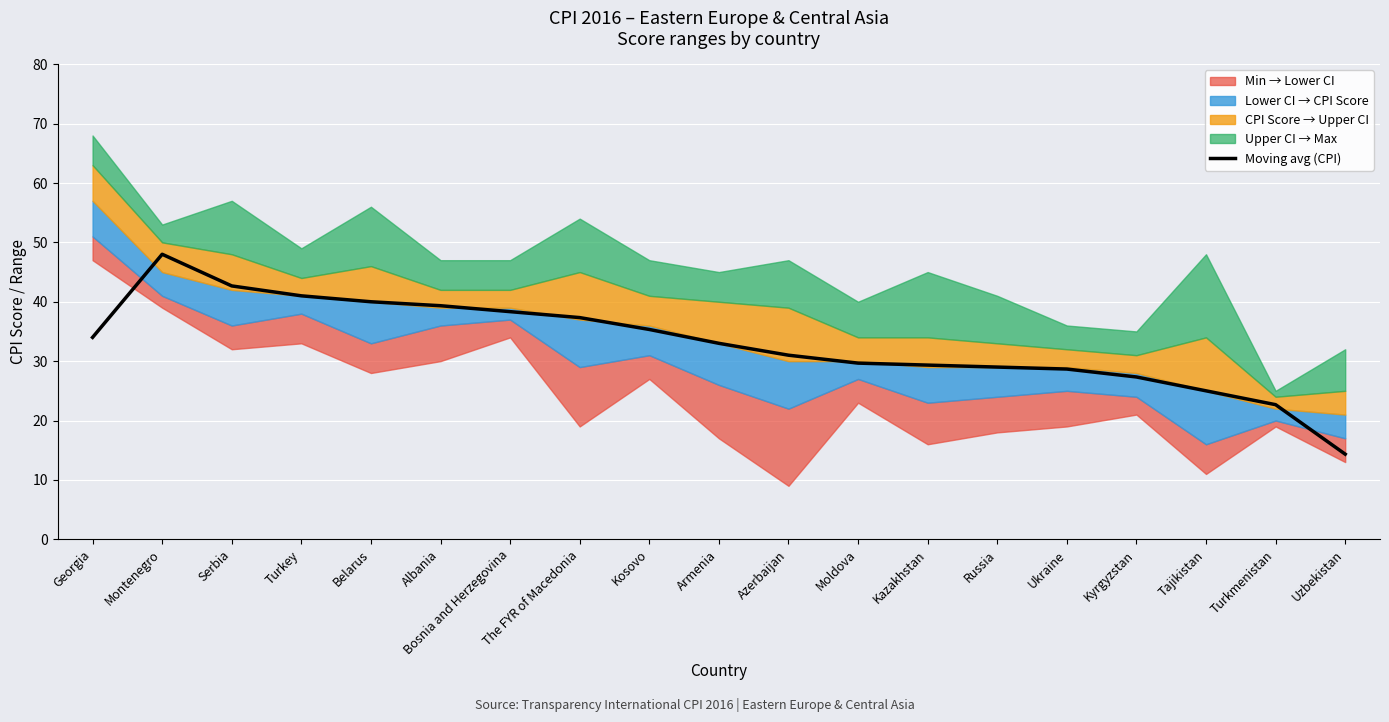

Where does the data first go above 33?

Georgia